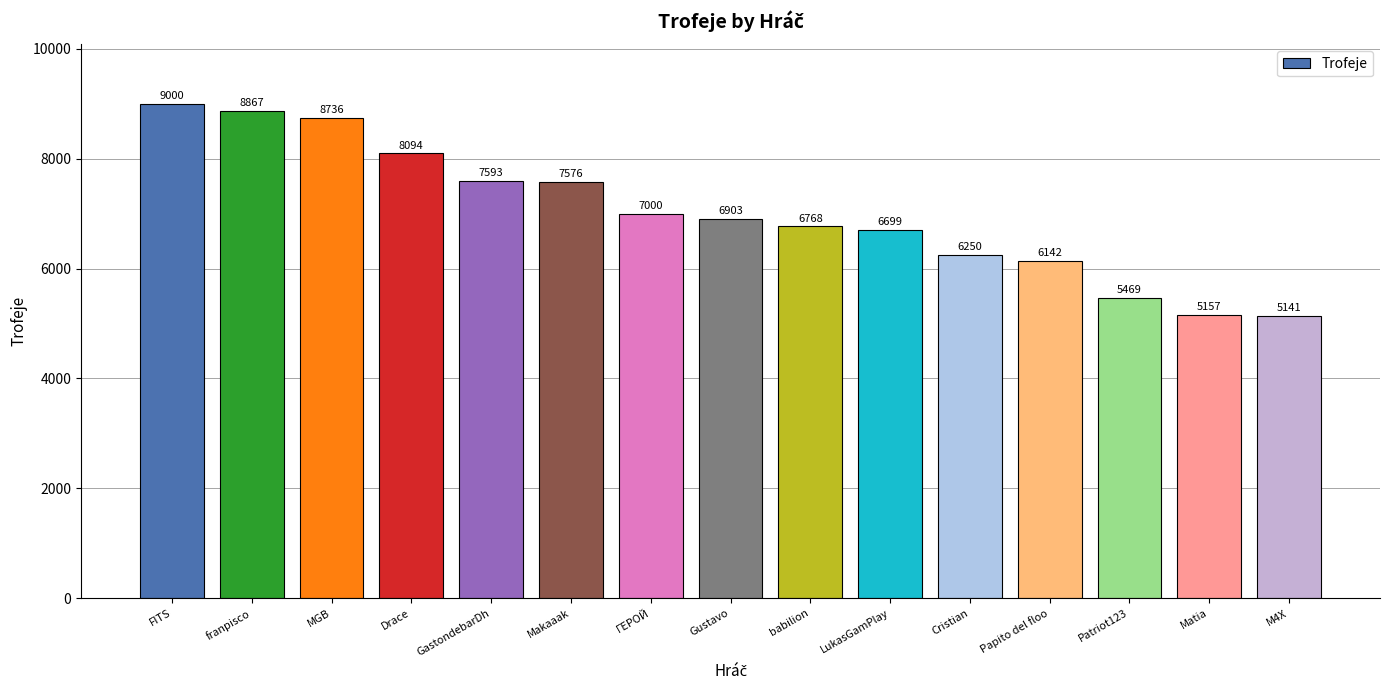

At which category does the chart reach its minimum across all series?

M4X